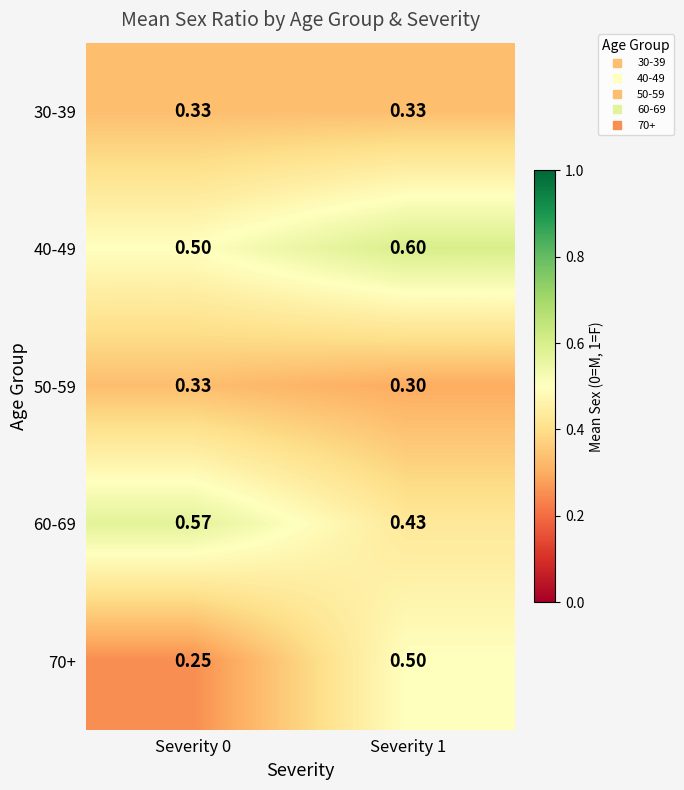

Which series has the largest range (max minus min)?

70+